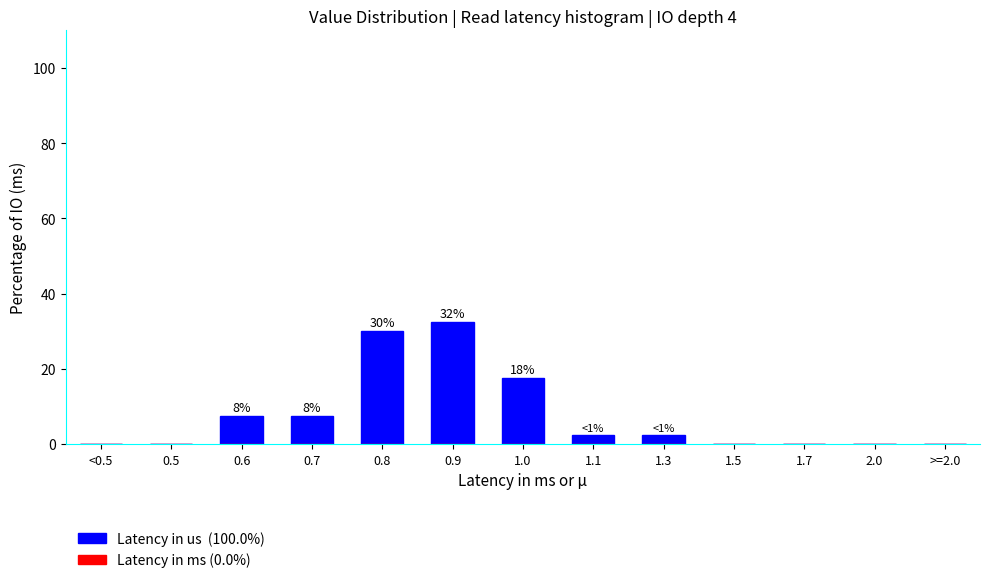

Reading left to right, what are all the values shown in this chart?

<0.5=0.0	0.5=0.0	0.6=7.5	0.7=7.5	0.8=30.0	0.9=32.5	1.0=17.5	1.1=2.5	1.3=2.5	1.5=0.0	1.7=0.0	2.0=0.0	>=2.0=0.0